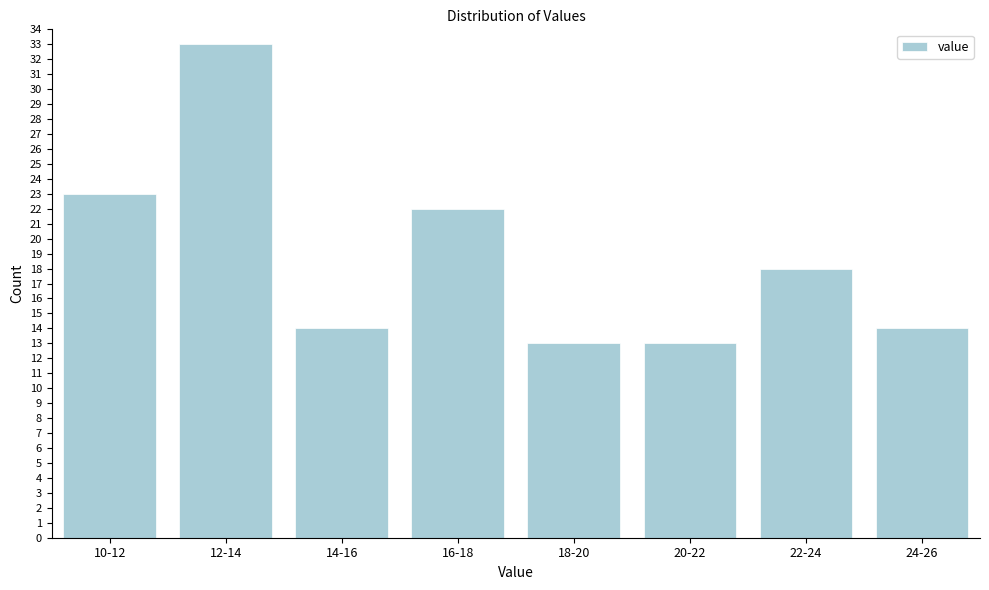

Reading left to right, extract all data points from this chart.

23	33	14	22	13	13	18	14